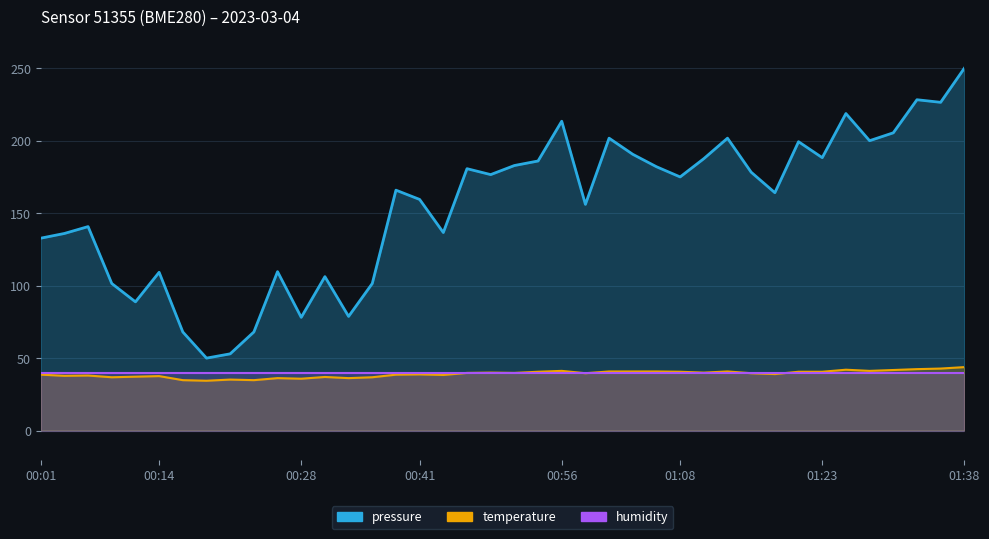

True or false: pressure has a value of 53.0 at 00:21.

True